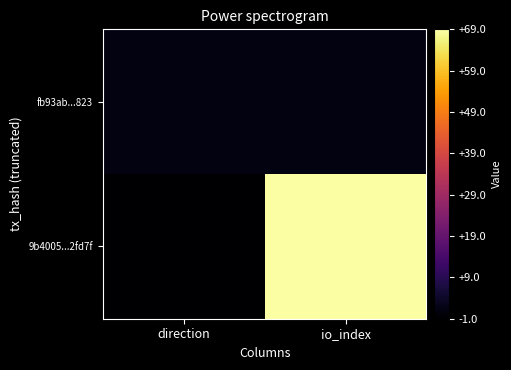

Which label corresponds to the largest value in the chart?

io_index